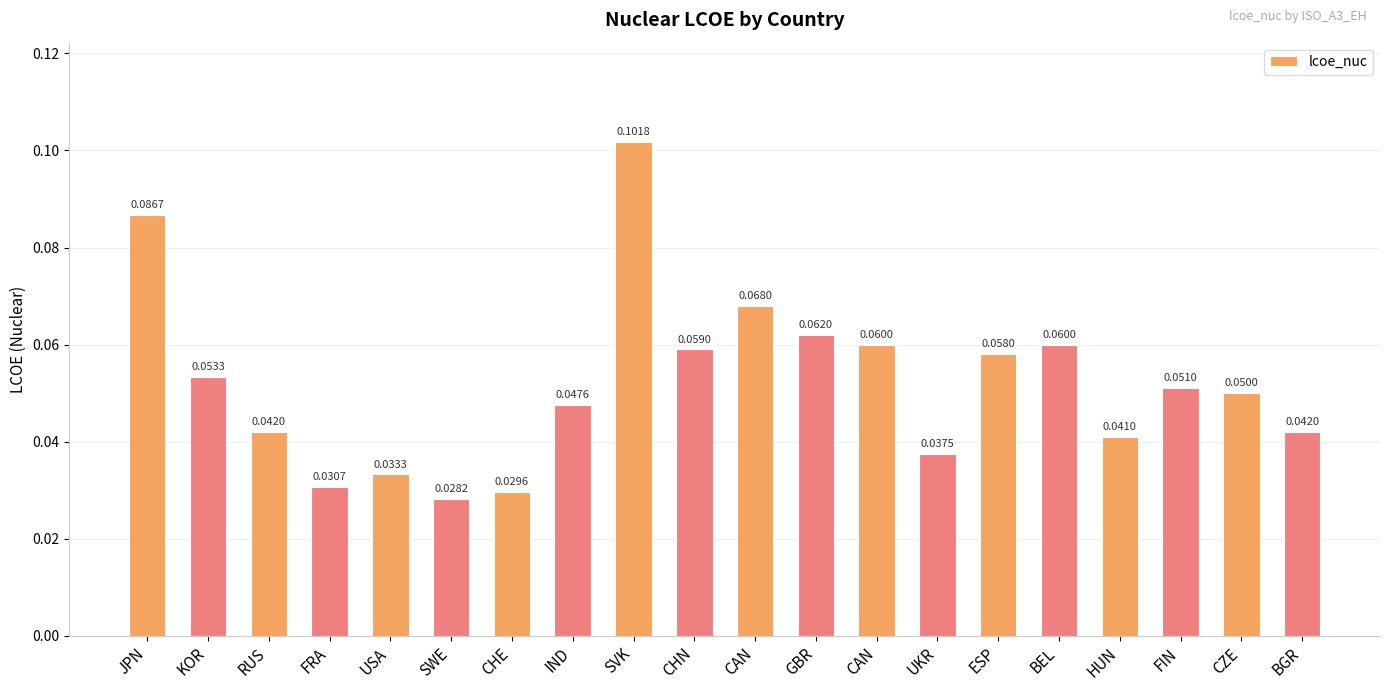

What is the label of the 7th bar from the right?

UKR